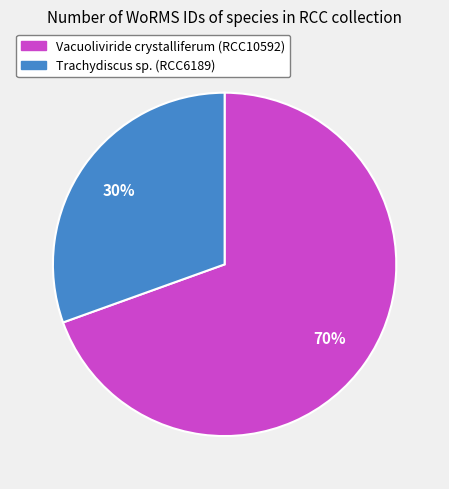

Is it true that Trachydiscus sp. (RCC6189) is 30% of the pie?

True